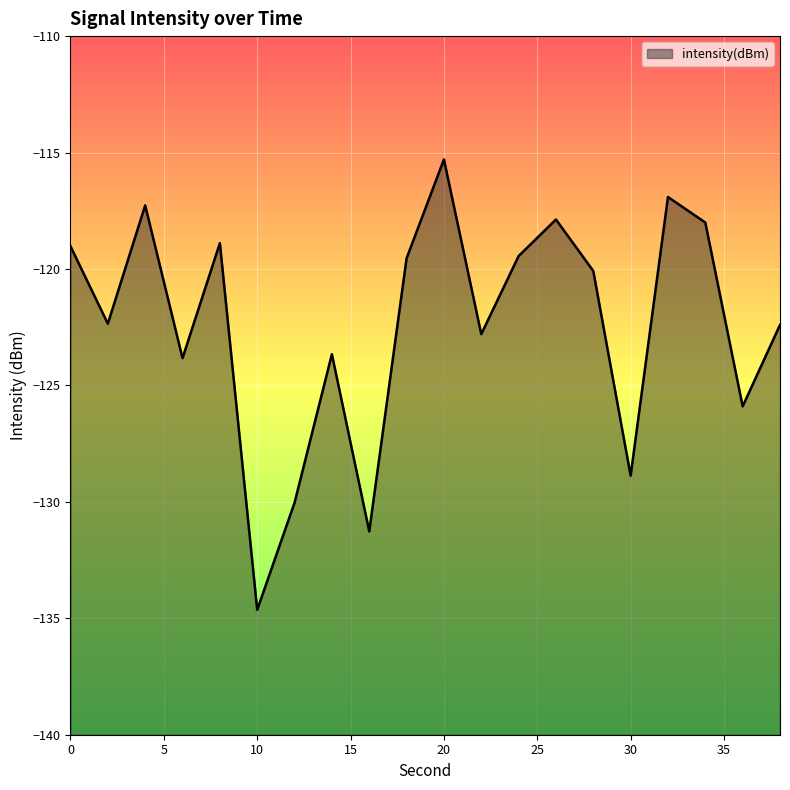

The value at 16 is -131.3. True or false?

True